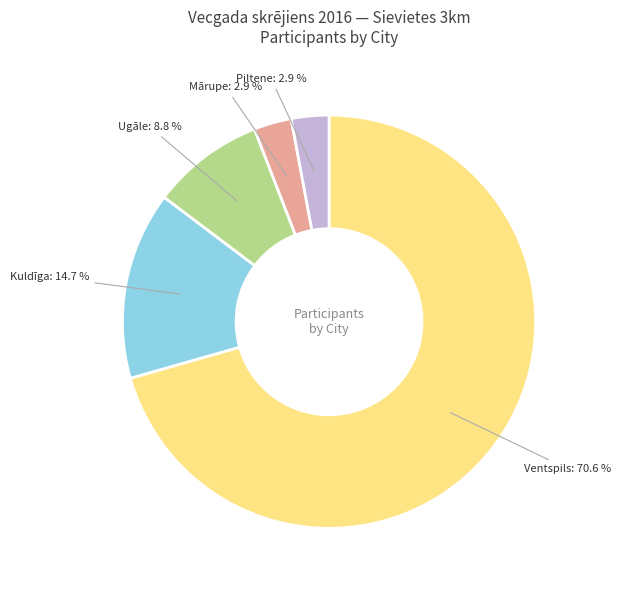

How many segments does this pie chart have?

5